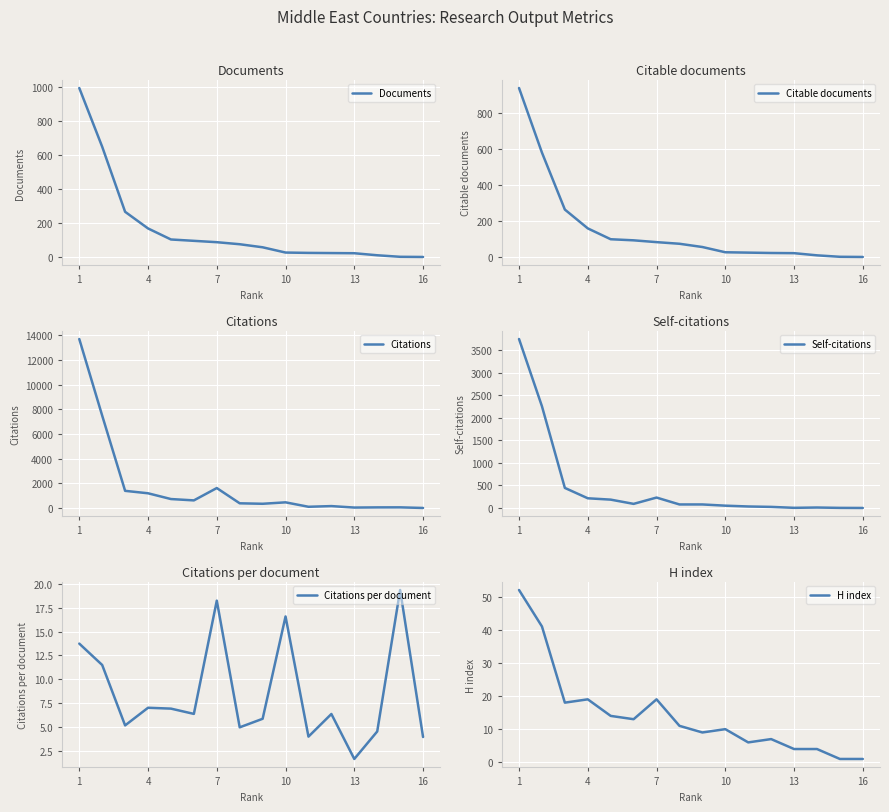

True or false: Self-citations has more than 2 points higher than both neighbors.

False